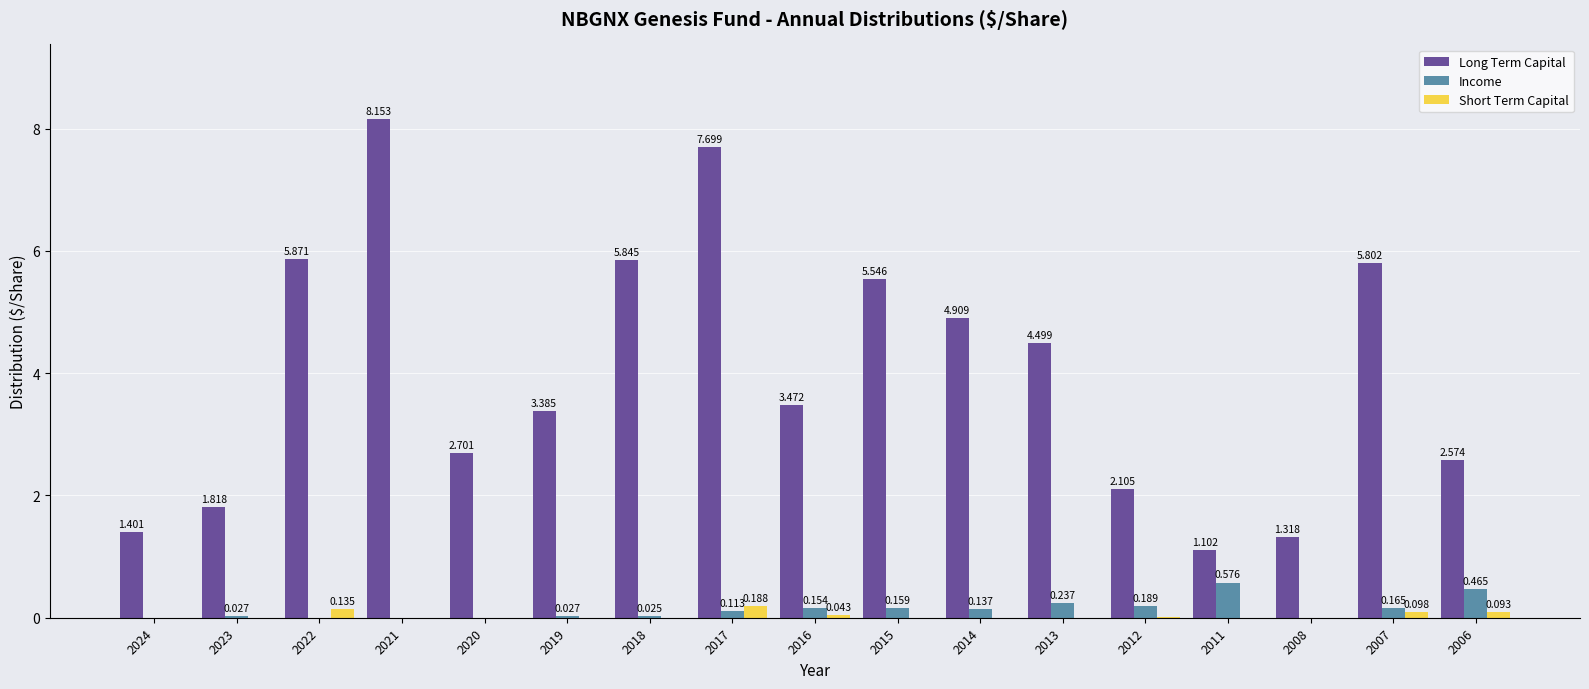

Is the value of Long Term Capital at 2014 greater than the value of Income at 2020?

Yes